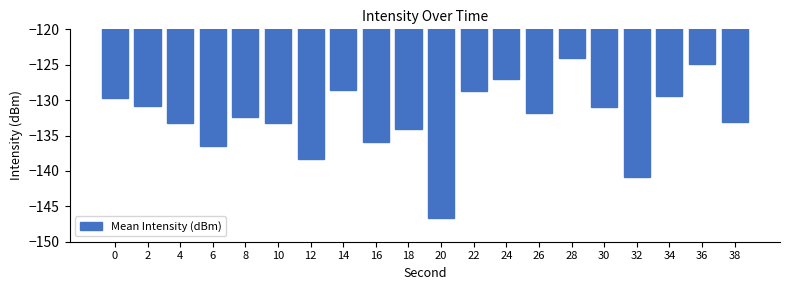

What is the value of the 13th bar from the left?

-127.1